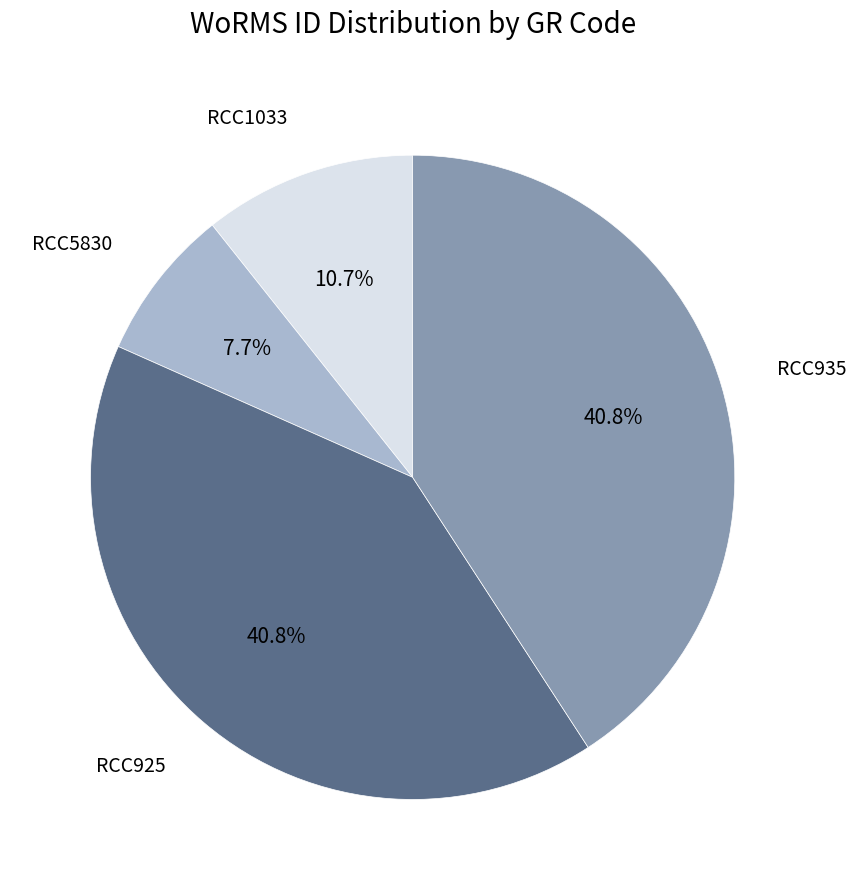

How many segments does this pie chart have?

4